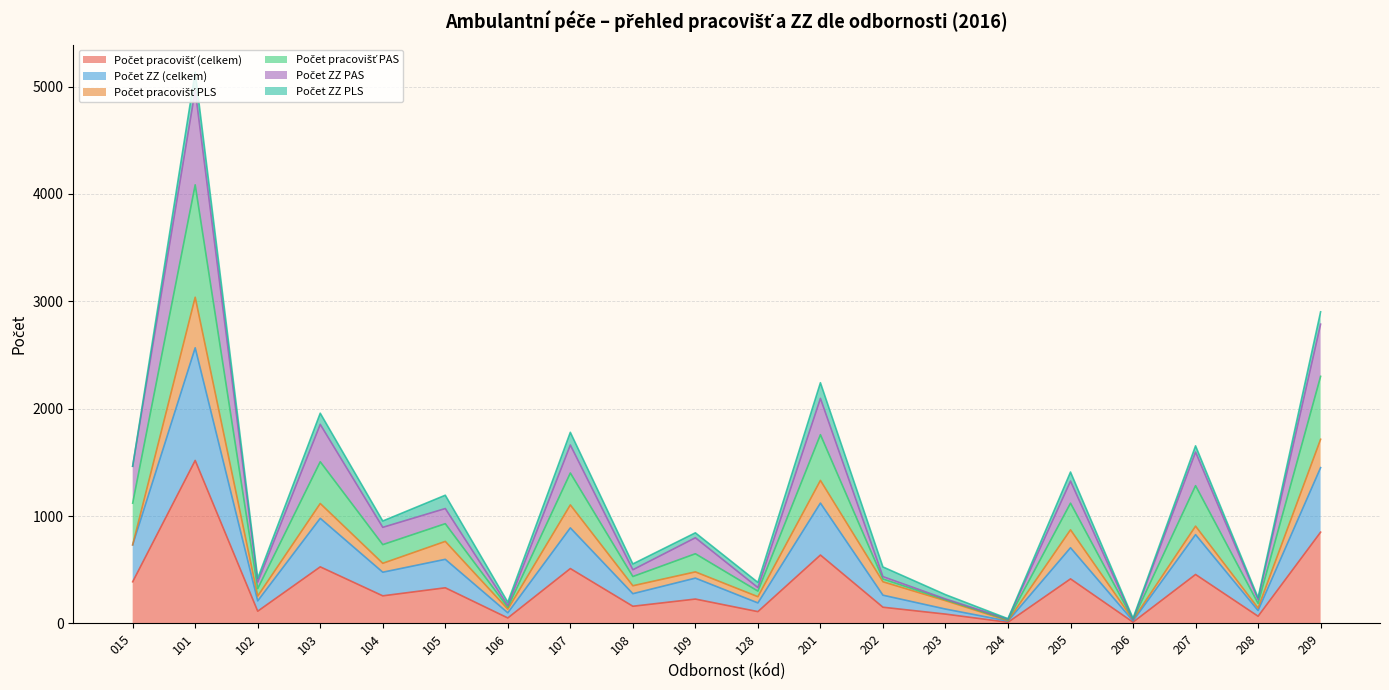

Which label corresponds to the largest value in the chart?

101